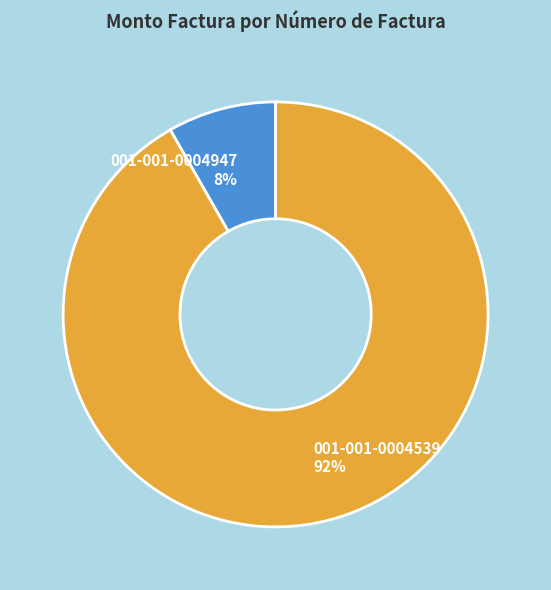

What is the ratio of the value at 001-001-0004947 to the value at 001-001-0004539?

0.1